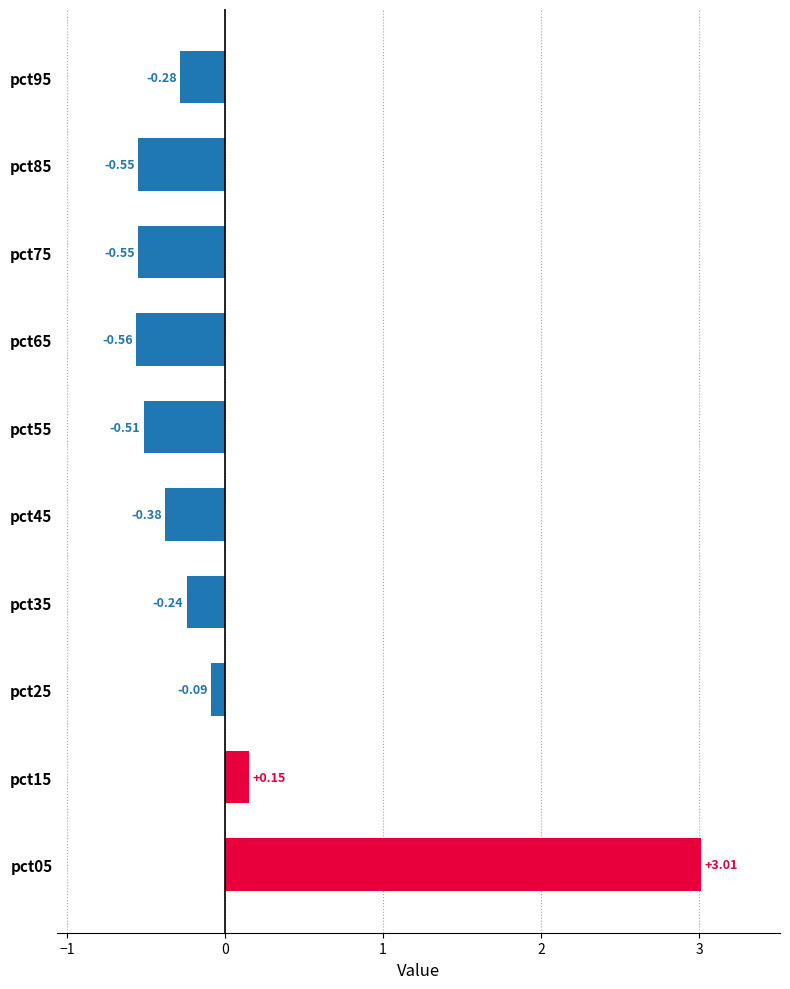

What is the difference between the maximum and minimum values?

3.6